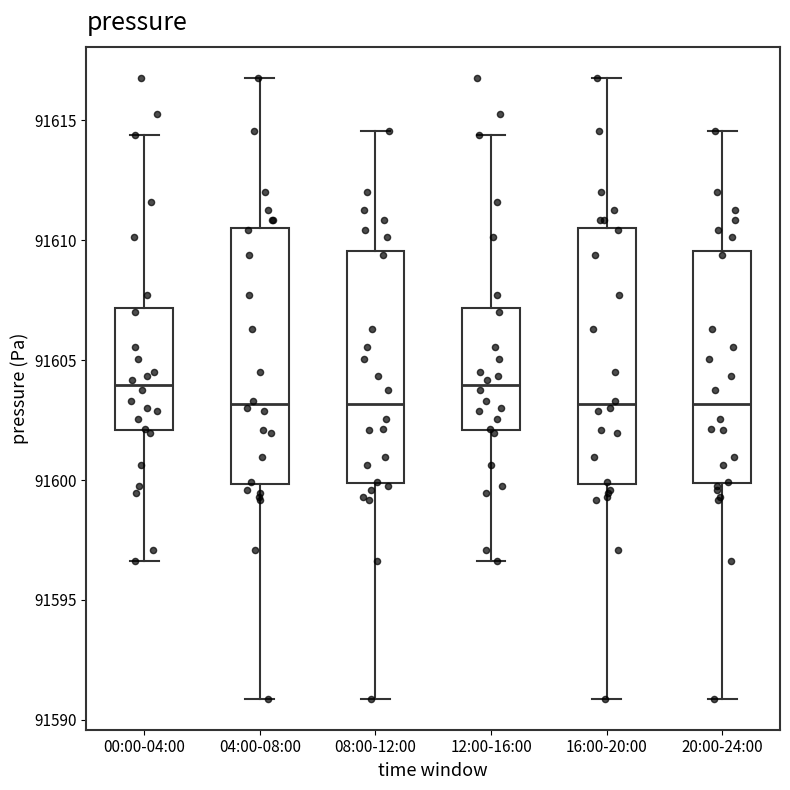

Reading left to right, transcribe this box plot: for each box, give where its median line is, the range the box spans, and where its two whiskers end, as read against the y-axis. The values are not printed on the chart, so give them approximately, as read against the axis.

00:00-04:00: median 91604.0, box 91602.0 to 91607.0, whiskers 91596.5 to 91614.5
04:00-08:00: median 91603.0, box 91600.0 to 91610.5, whiskers 91591.0 to 91617.0
08:00-12:00: median 91603.0, box 91600.0 to 91609.5, whiskers 91591.0 to 91614.5
12:00-16:00: median 91604.0, box 91602.0 to 91607.0, whiskers 91596.5 to 91614.5
16:00-20:00: median 91603.0, box 91600.0 to 91610.5, whiskers 91591.0 to 91617.0
20:00-24:00: median 91603.0, box 91600.0 to 91609.5, whiskers 91591.0 to 91614.5